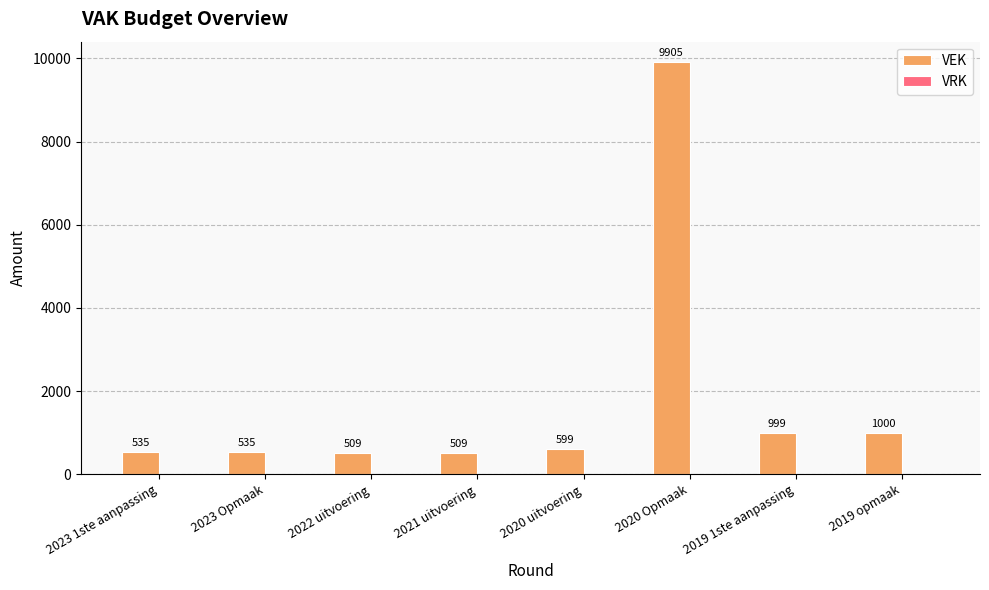

What is the label of the 3rd bar from the left?

2022 uitvoering